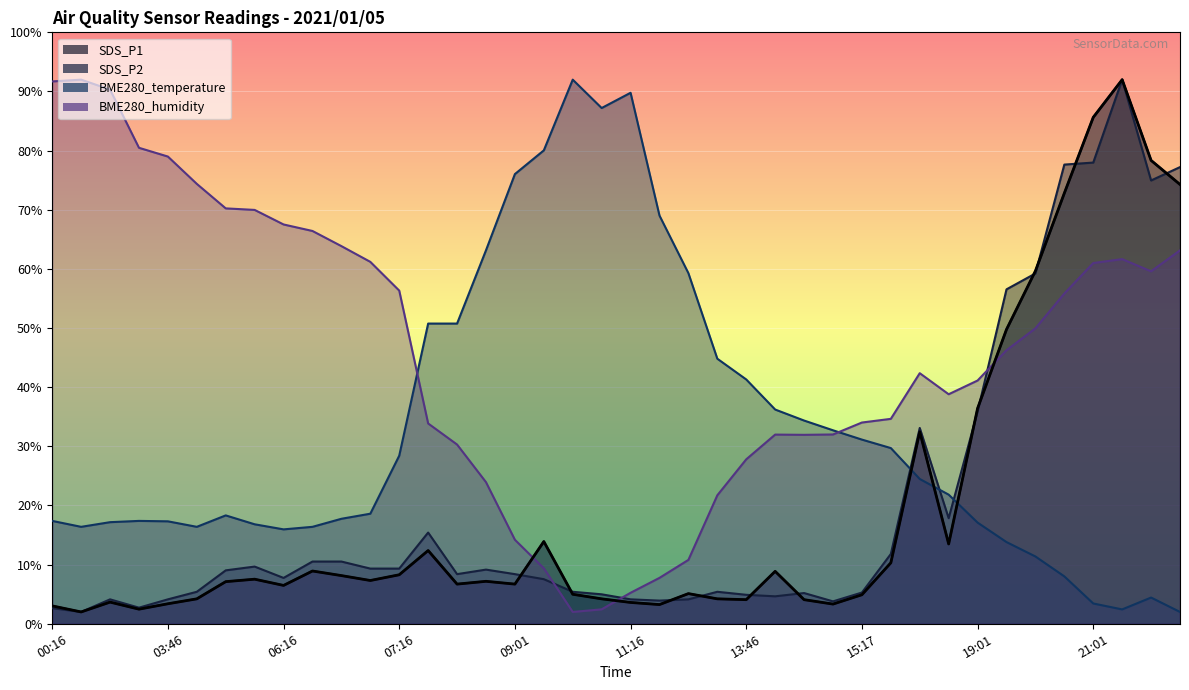

Between which two adjacent categories do SDS_P1 and BME280_humidity first intersect?

09:01 and 09:16